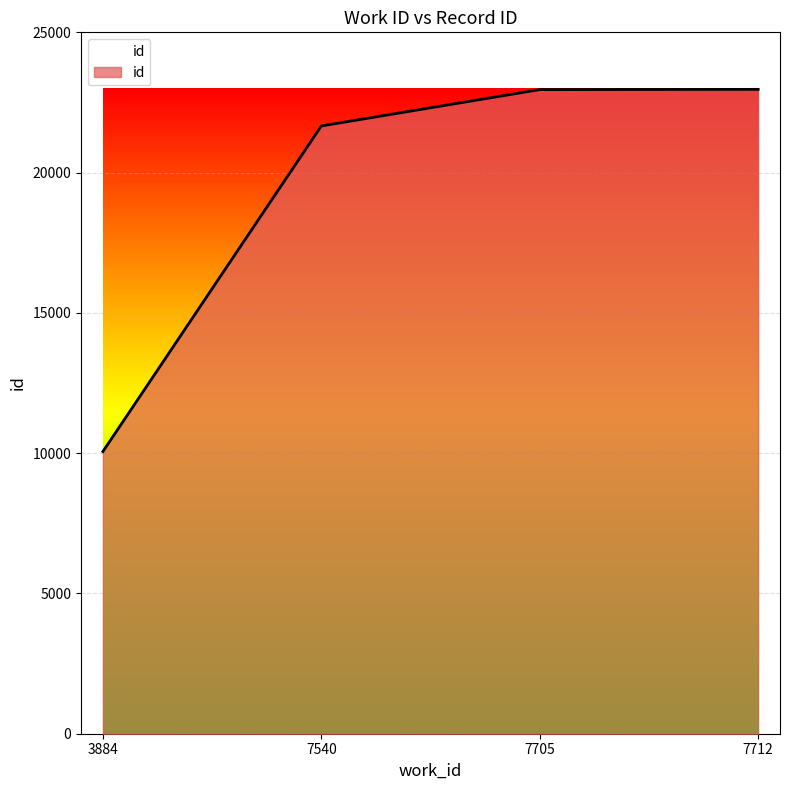

The value at 7705 is 22959. True or false?

True